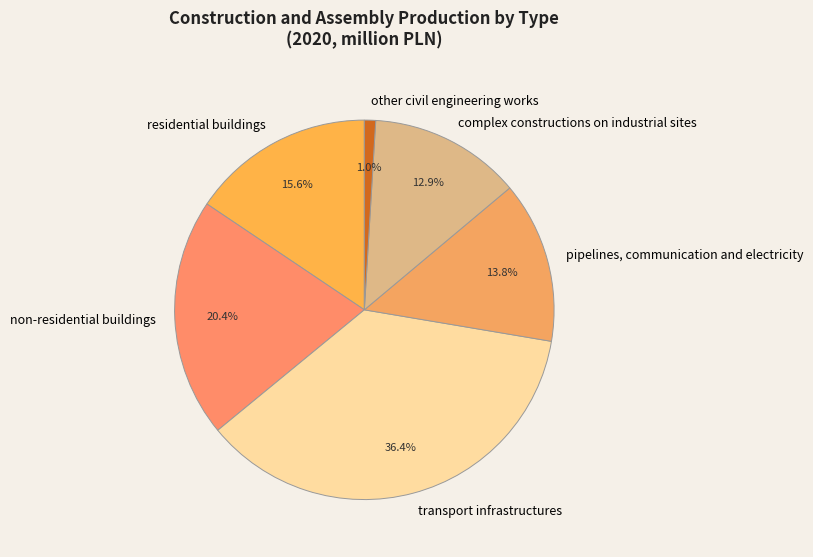

To the nearest percent, what is the difference between the largest and smallest slice percentages?

35%